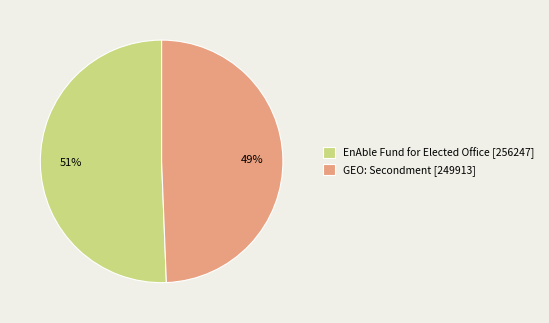

Which has a higher value, EnAble Fund for Elected Office [256247] or GEO: Secondment [249913]?

EnAble Fund for Elected Office [256247]